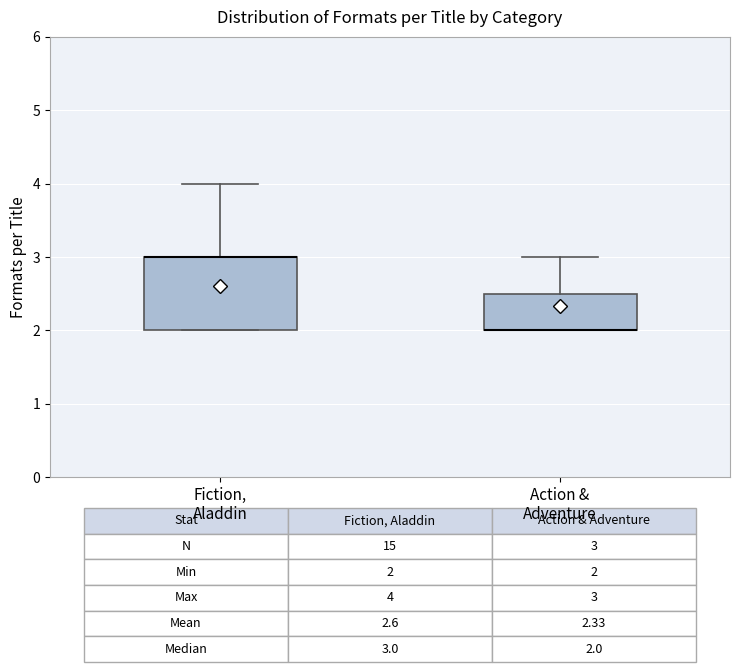

Comparing the boxes themselves (not the whiskers), which one is the tallest?

Fiction, Aladdin